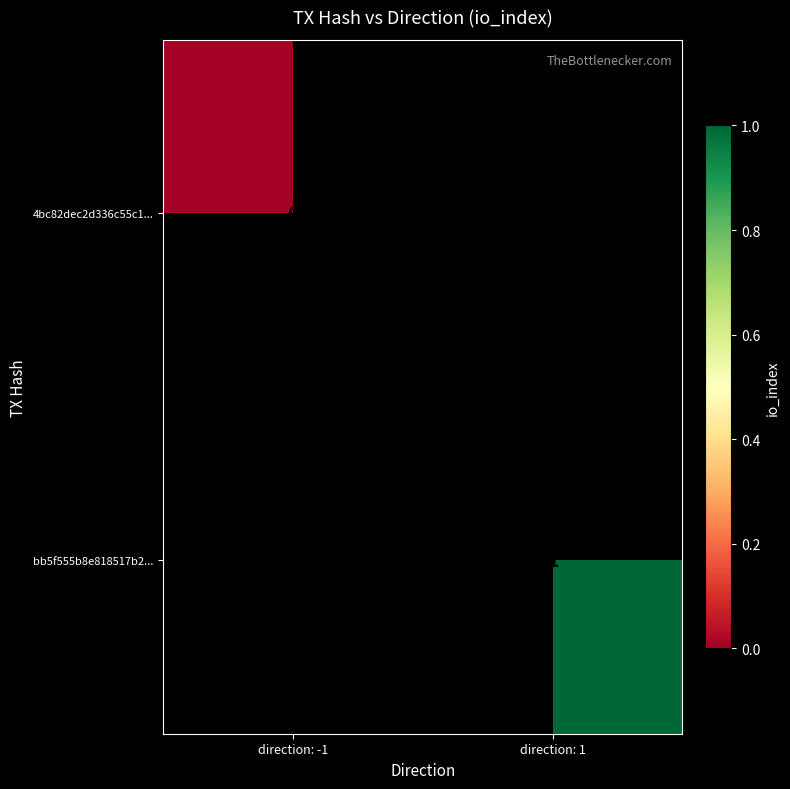

The value of bb5f555b8e818517b2... at direction: 1 is 2. True or false?

False